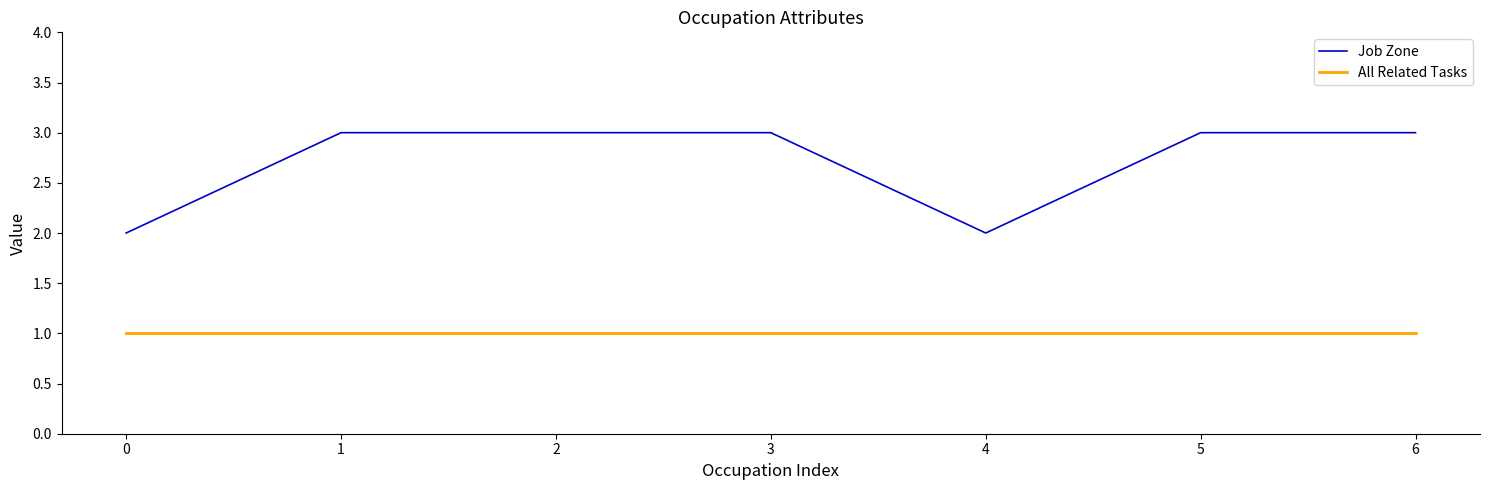

True or false: Job Zone and All Related Tasks intersect in this chart.

False